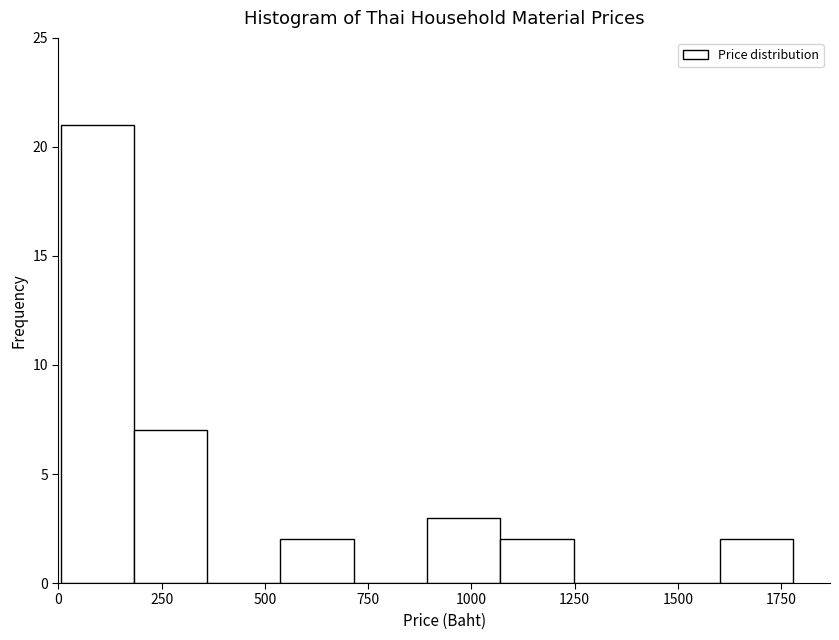

Around what value on the x-axis is the tallest bar? Give the approximate position of its centre, as read against the axis.

100